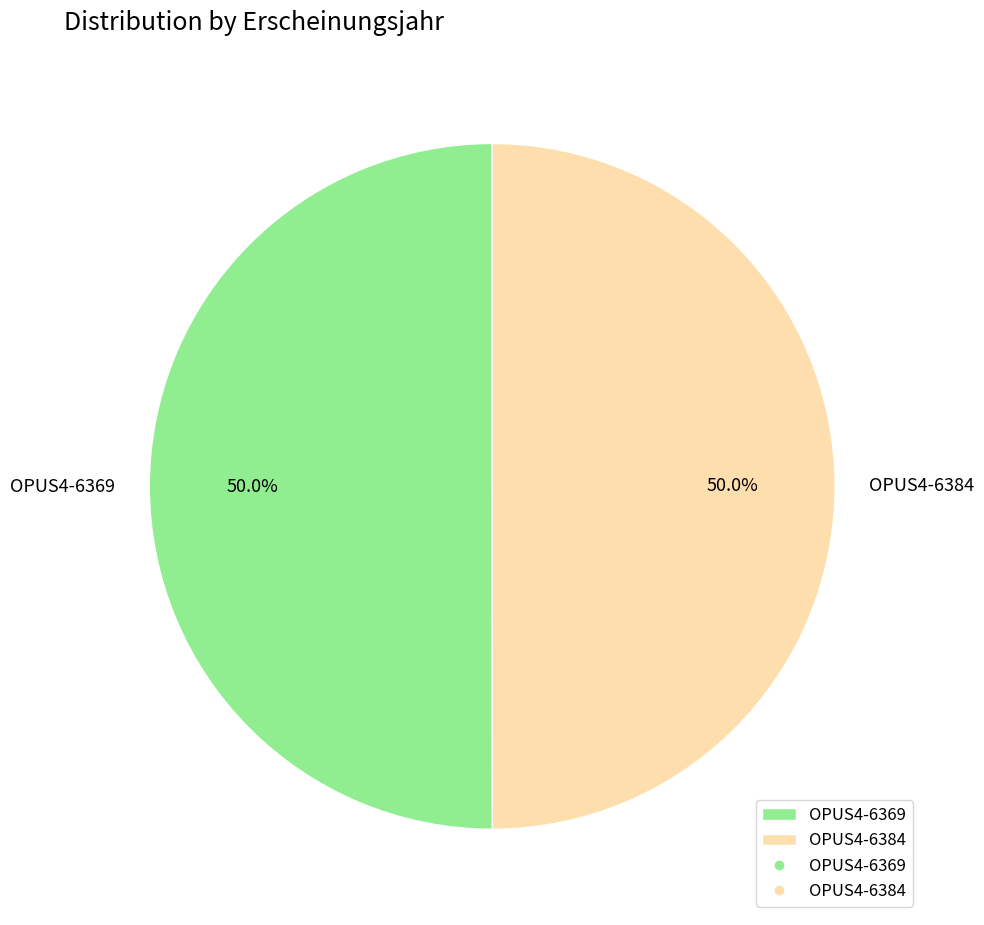

What portion of the pie excludes OPUS4-6369?

50.0%